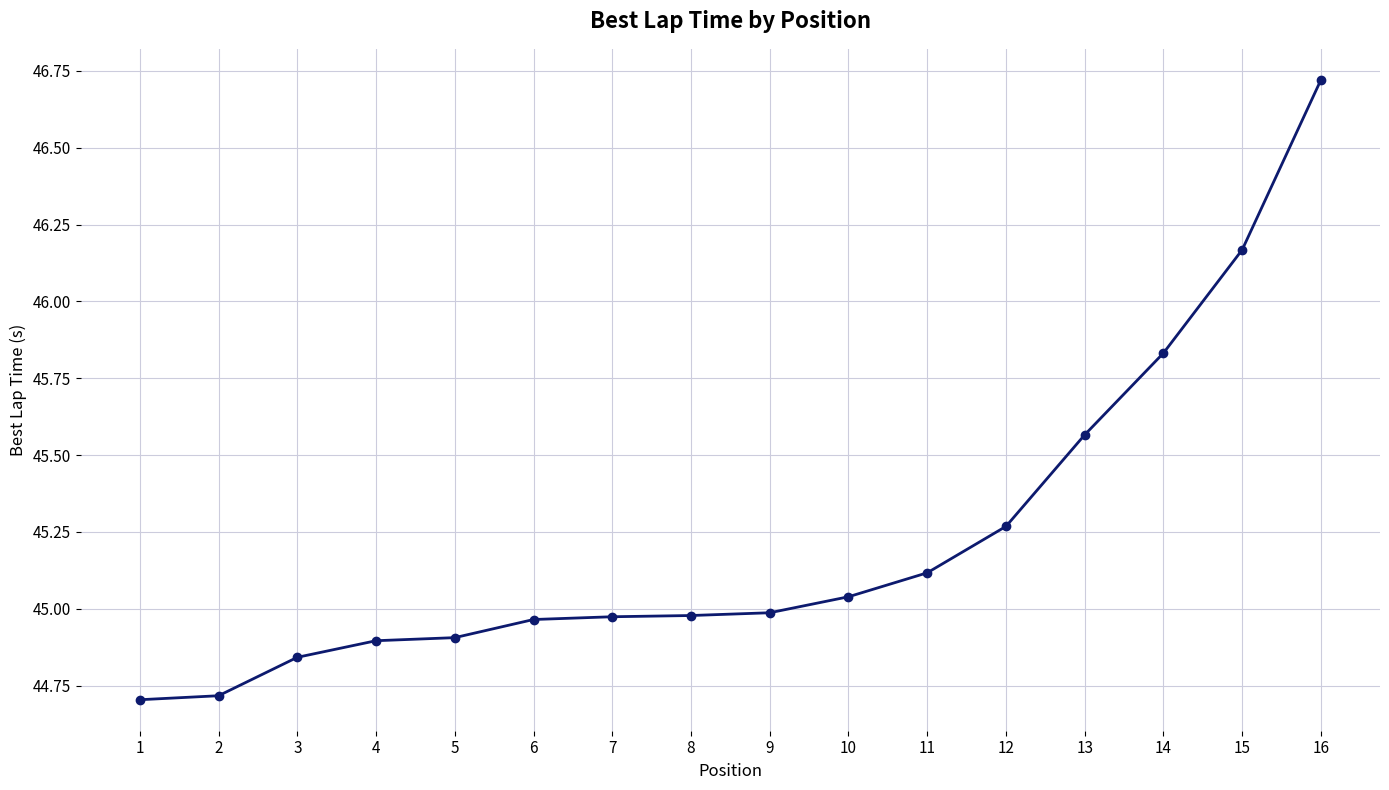

What is the maximum value shown in the chart?

46.7